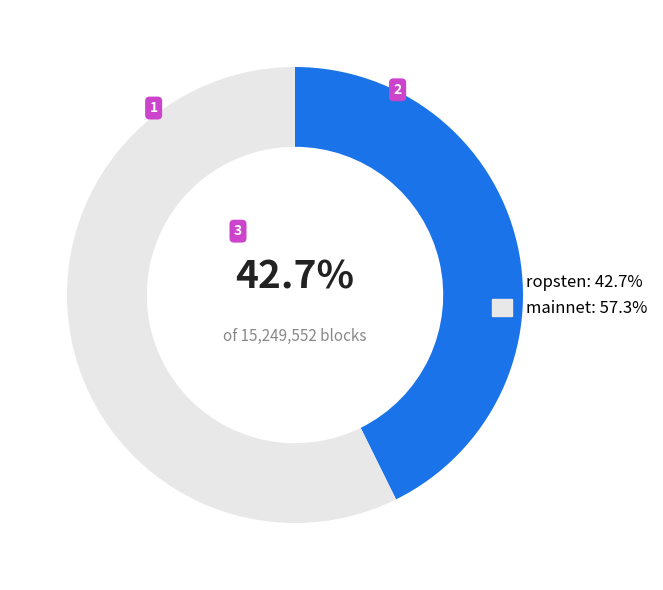

To the nearest percent, what is the average slice percentage?

50%